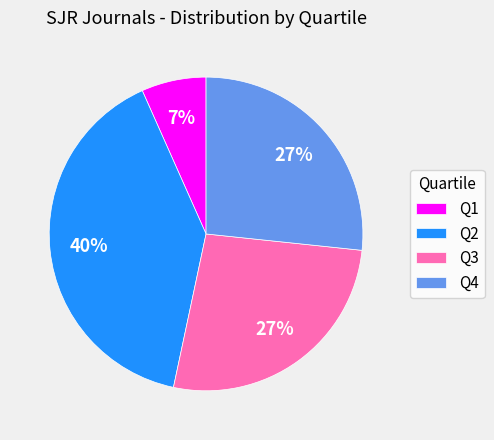

Combined, do Q3 and Q2 account for over 50%?

Yes